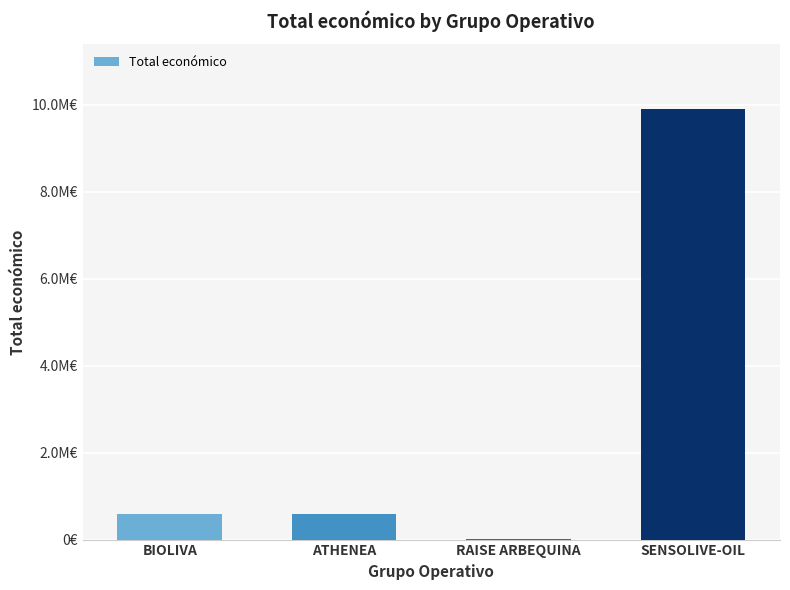

Rank the categories by value from lowest to highest.

RAISE ARBEQUINA, BIOLIVA, ATHENEA, SENSOLIVE-OIL